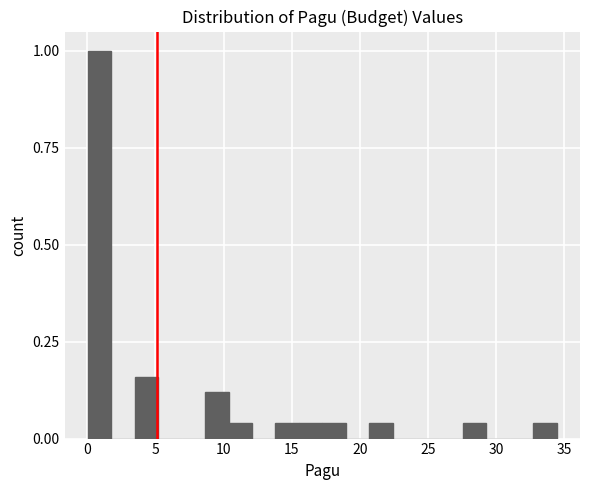

Around what value on the x-axis is the tallest bar? Give the approximate position of its centre, as read against the axis.

1.0